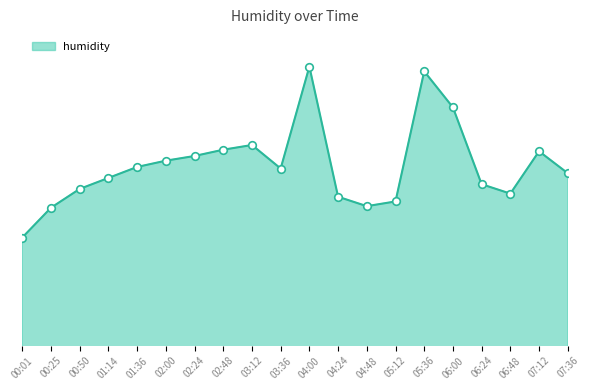

Is this an area chart (filled region under the line)?

Yes